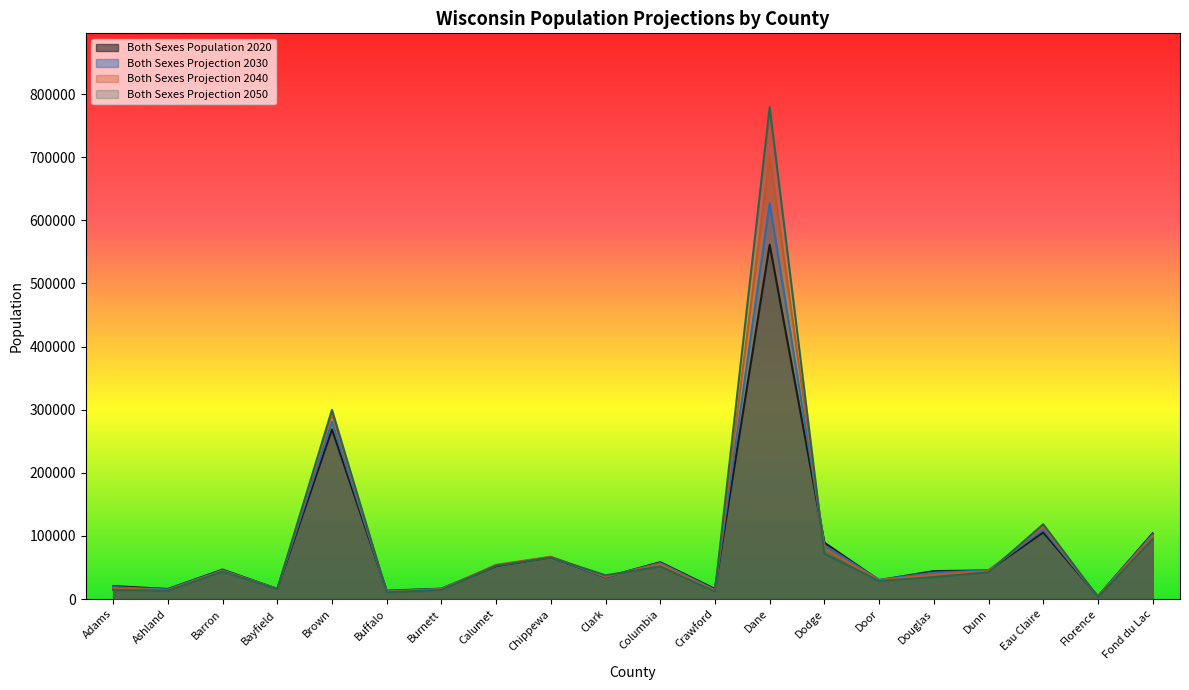

At which label does Both Sexes Projection 2040 first exceed 44470?

Barron